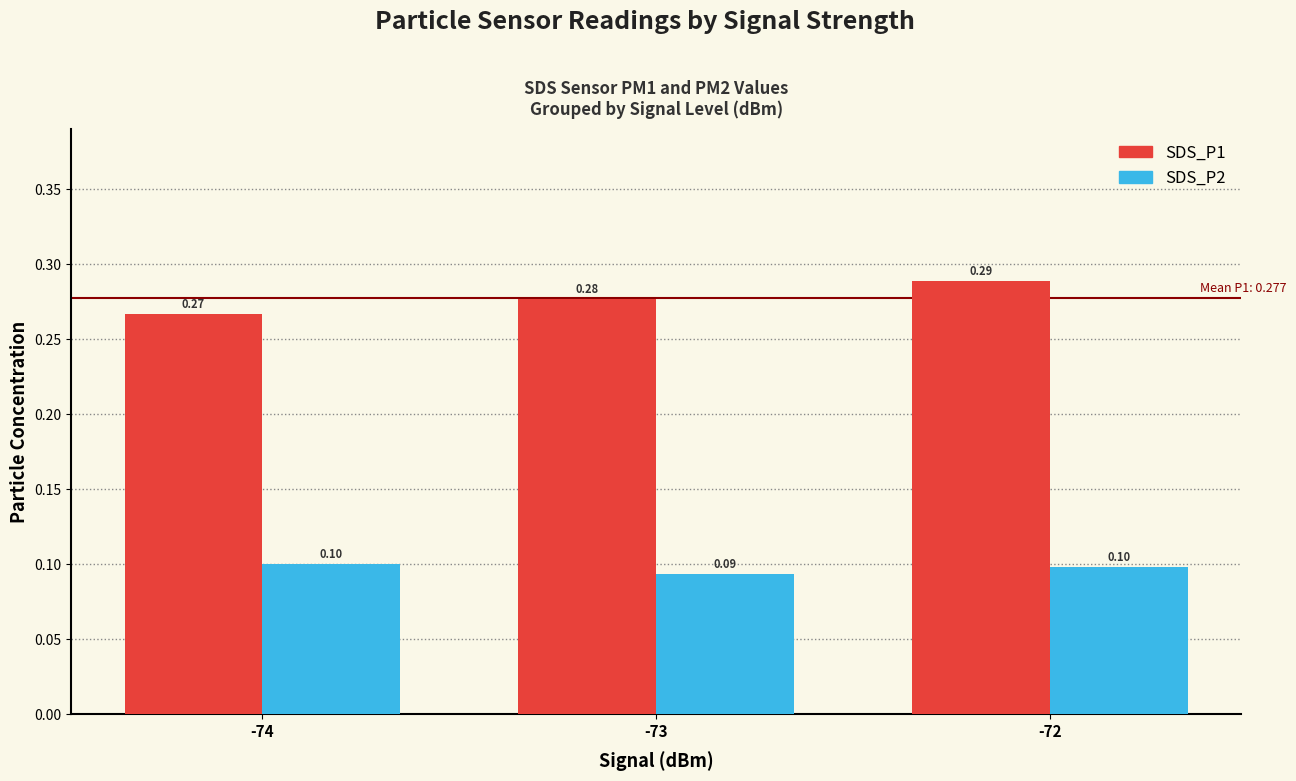

Which series has the widest spread of values?

SDS_P1